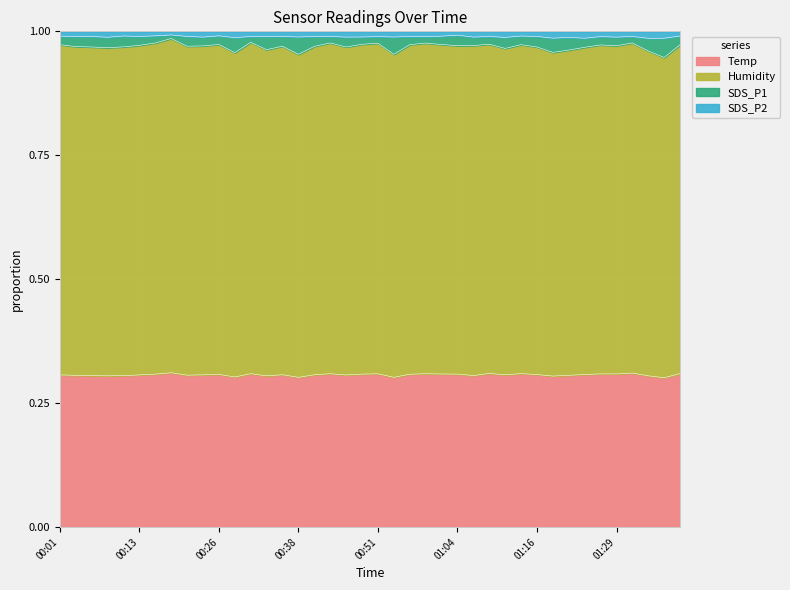

Does the chart display data point markers on the line(s)?

No